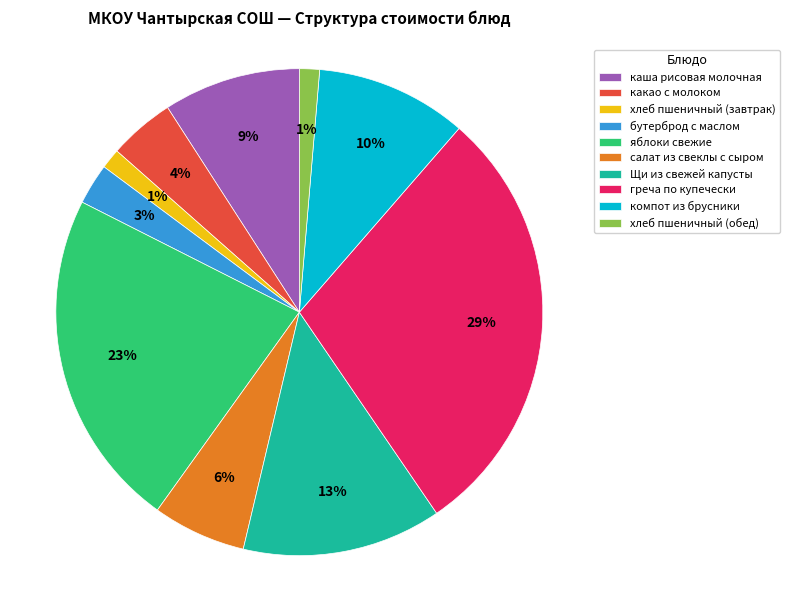

Is the sum of хлеб пшеничный (обед) and бутерброд с маслом greater than half?

No